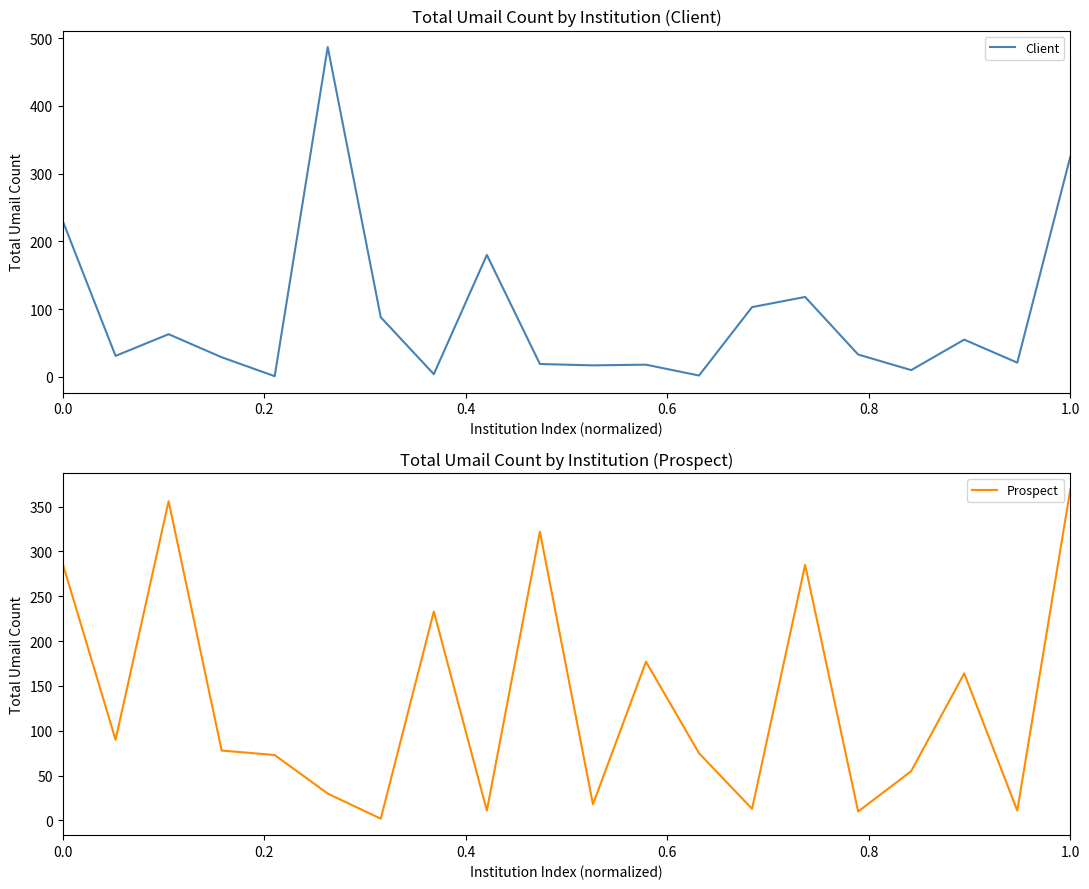

Does the chart display data point markers on the line(s)?

No